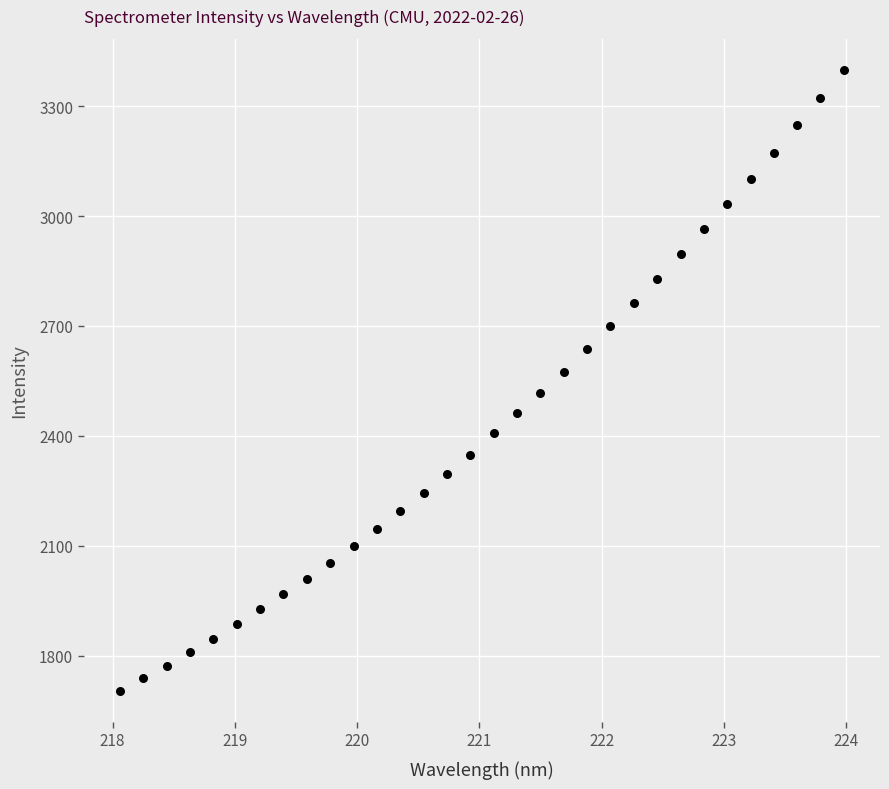

What is the range of Y values (max minus min)?

1695.2